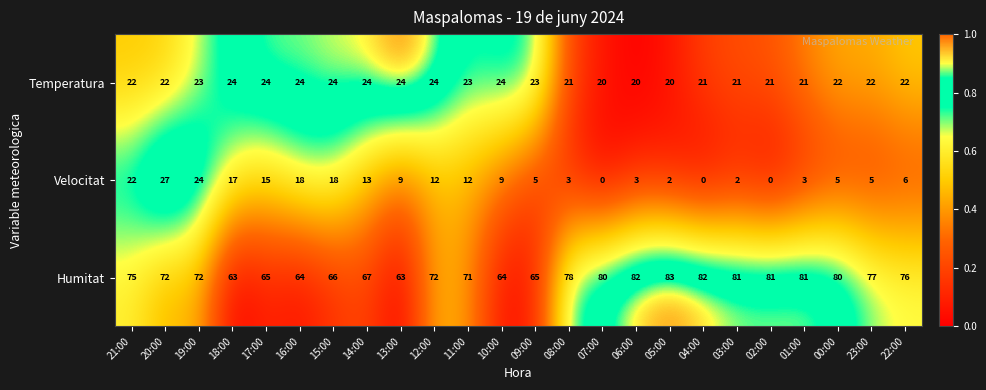

List the series in order of their overall mean, lowest first.

Velocitat, Temperatura, Humitat